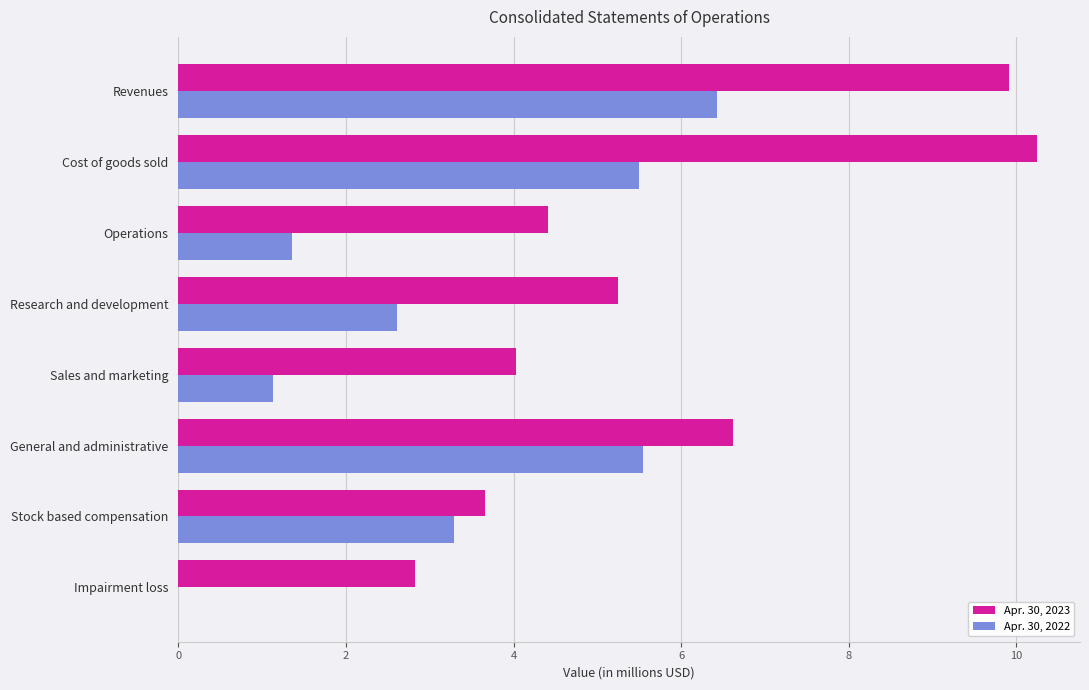

What are all the series names shown in the legend?

Apr. 30, 2023, Apr. 30, 2022